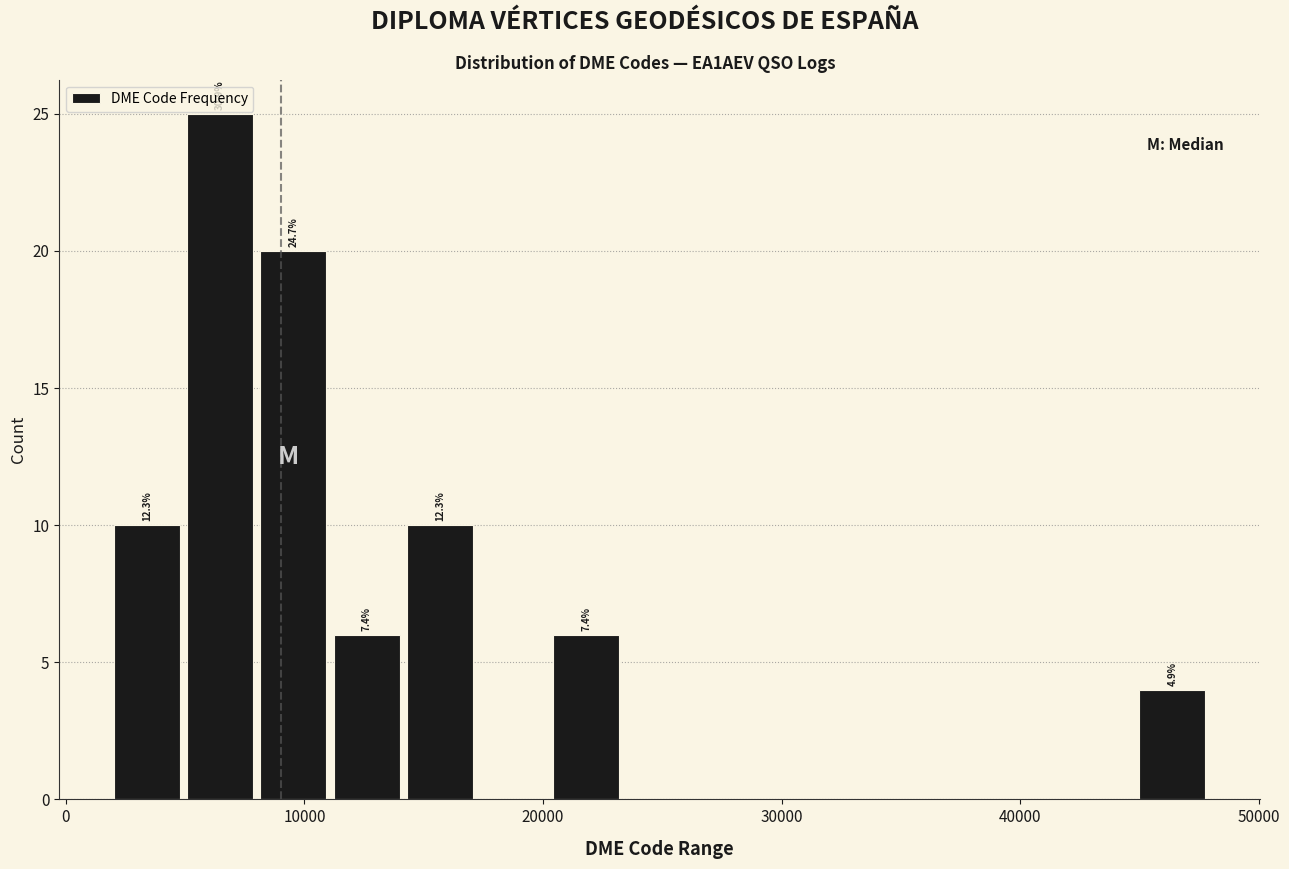

Read against the x-axis, roughly where is the centre of the tallest bar?

6000